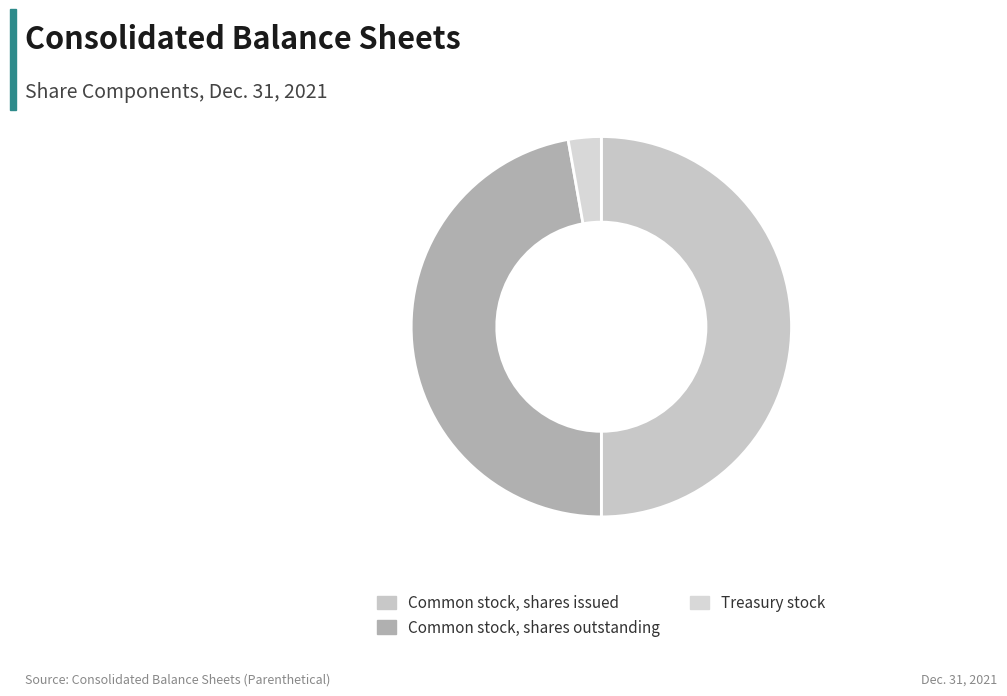

Rank the categories by value from highest to lowest.

Common stock, shares issued, Common stock, shares outstanding, Treasury stock